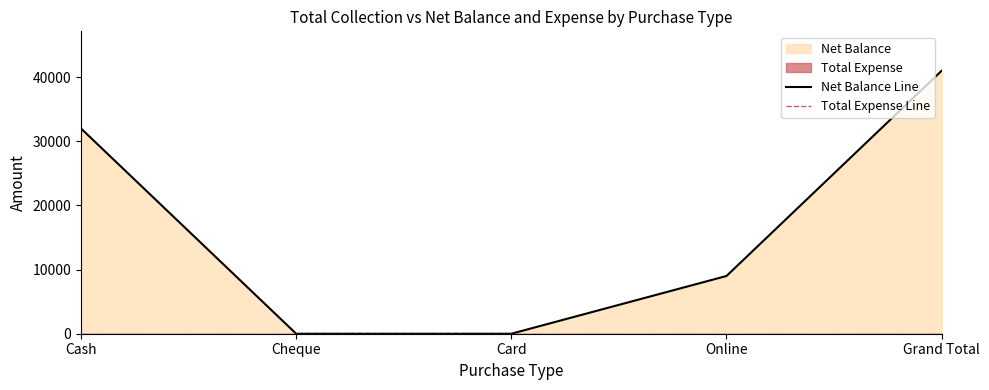

Rank the series by their average value, from highest to lowest.

Net Balance Line, Total Expense Line